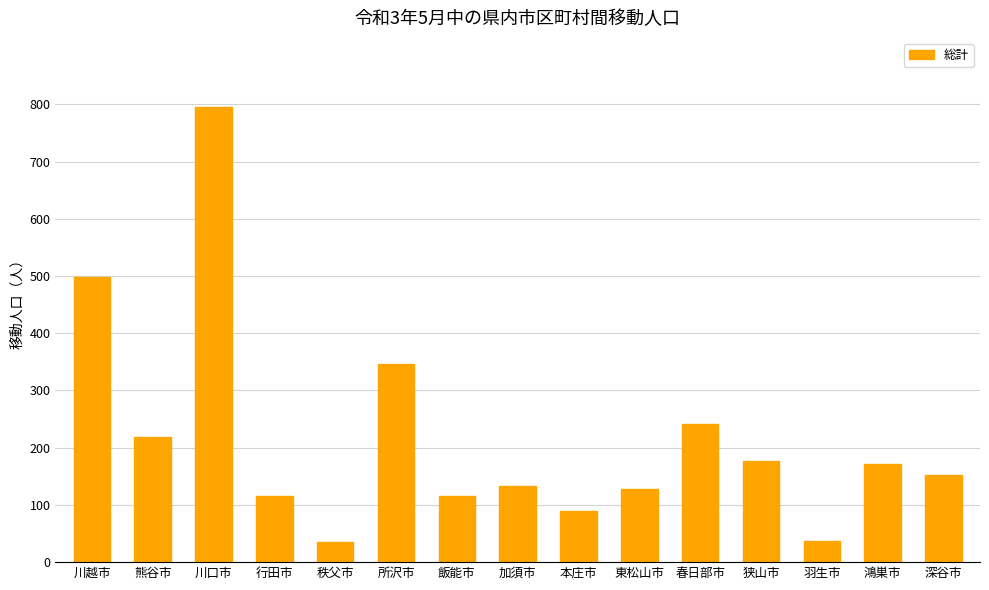

Between 鴻巣市 and 本庄市, which is larger?

鴻巣市